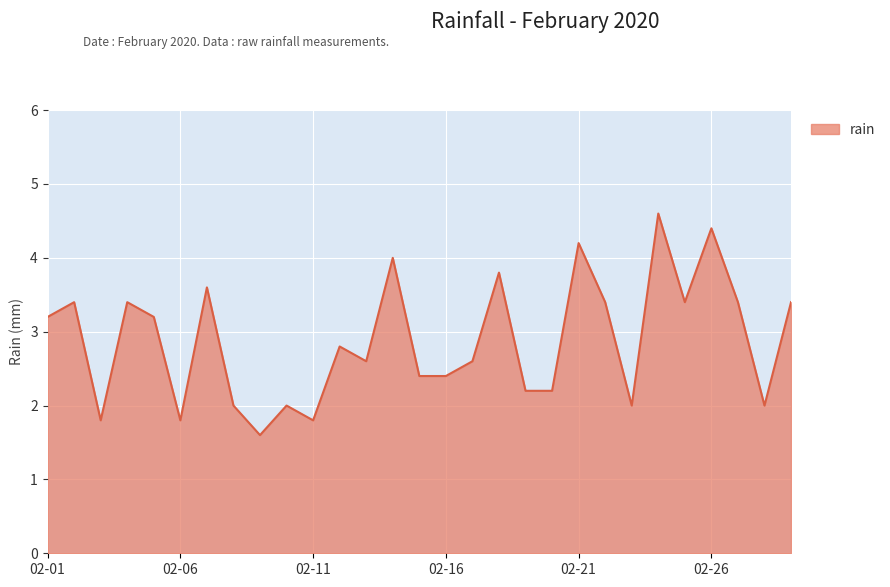

What is the maximum value shown in the chart?

4.6